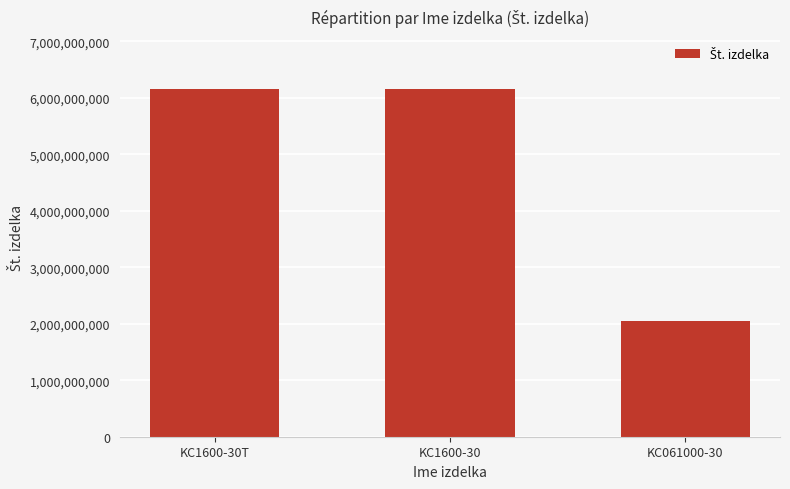

What is the average value?

4784957555